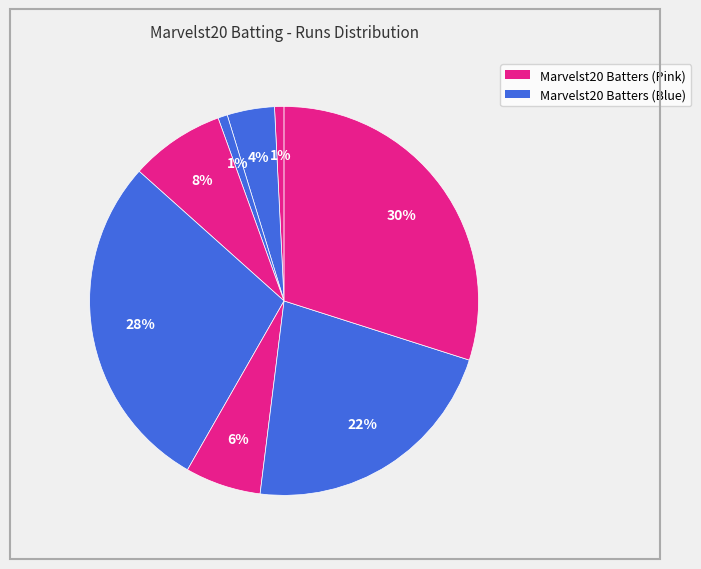

Does any single category account for the majority?

No